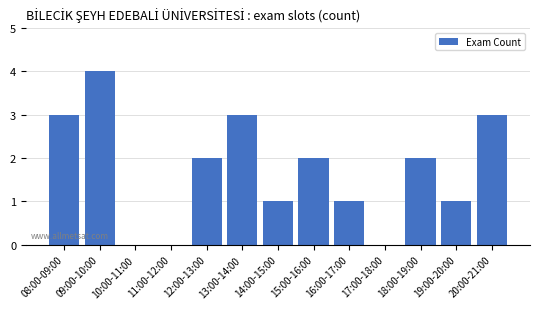

Reading left to right, what are all the values shown in this chart?

08:00-09:00=3	09:00-10:00=4	10:00-11:00=0	11:00-12:00=0	12:00-13:00=2	13:00-14:00=3	14:00-15:00=1	15:00-16:00=2	16:00-17:00=1	17:00-18:00=0	18:00-19:00=2	19:00-20:00=1	20:00-21:00=3